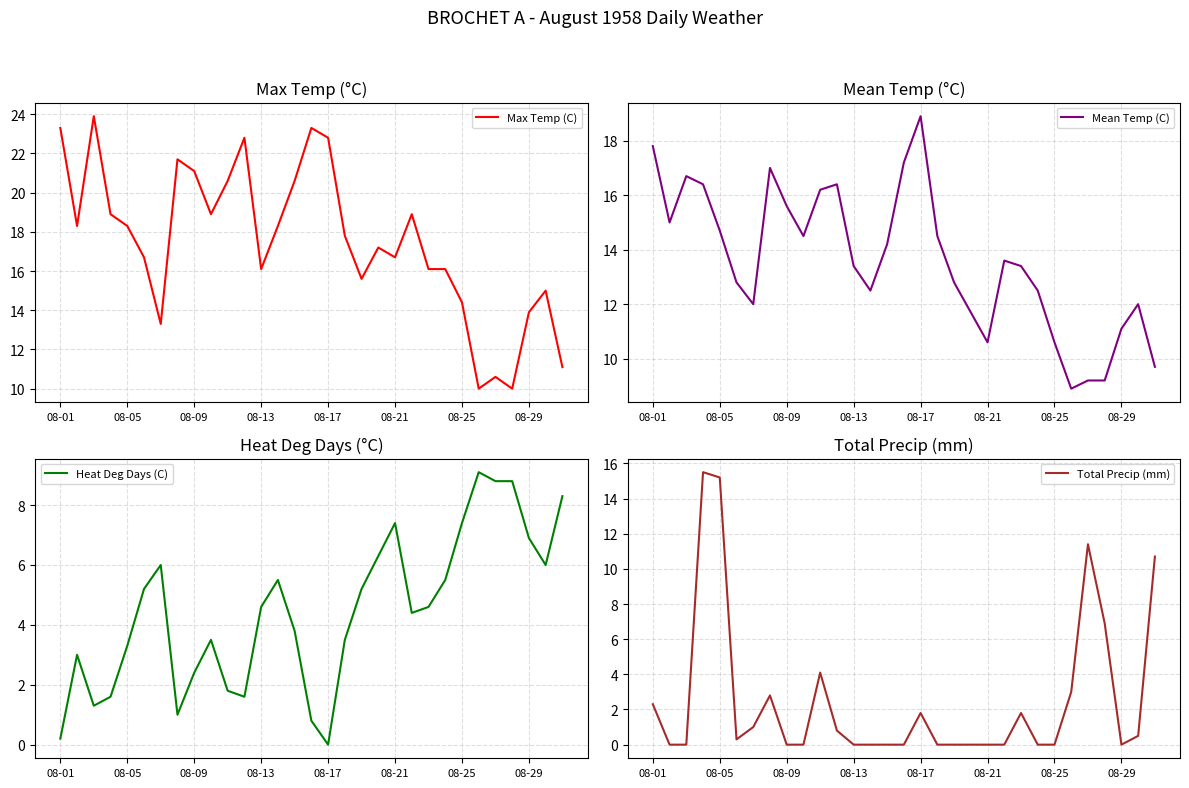

What is the maximum value for Total Precip (mm)?

15.5